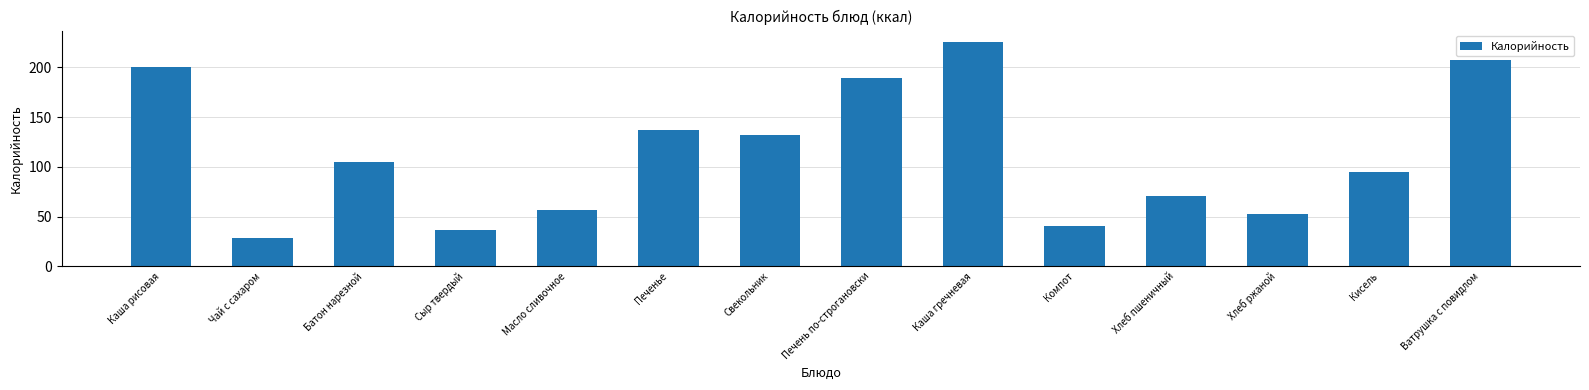

At which label does the data first exceed 104?

Каша рисовая